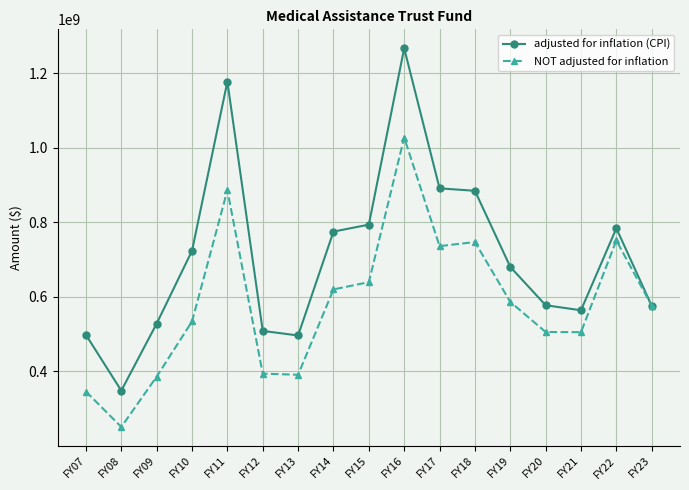

Read the NOT adjusted for inflation value at FY22, to the nearest 50.

751458400